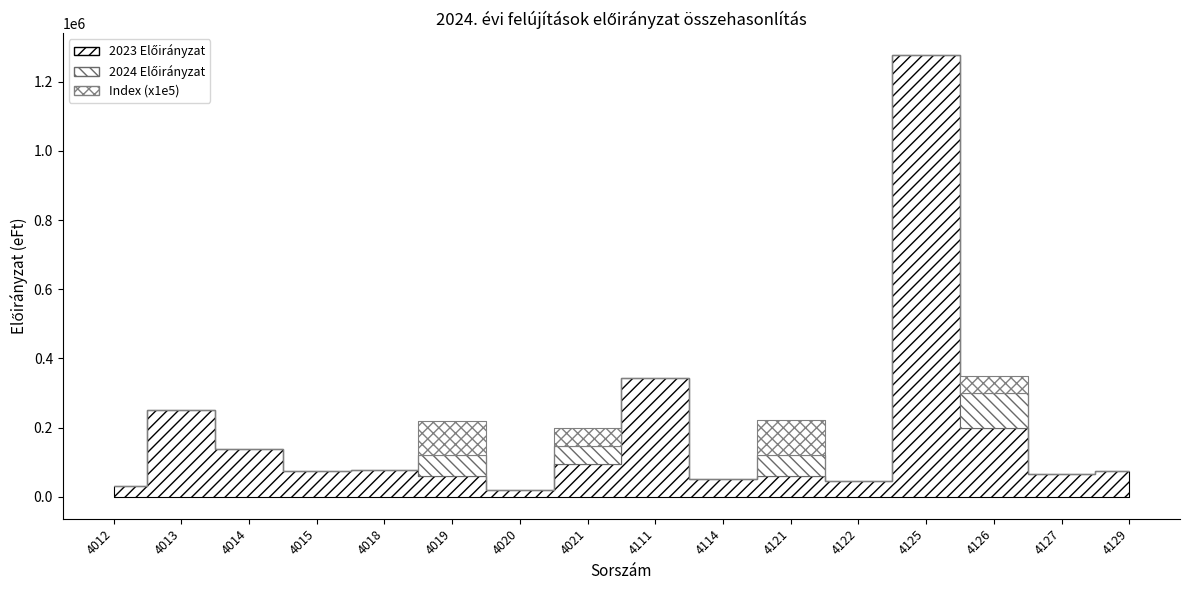

What is the difference between the maximum and minimum values in the Index series?

1.0